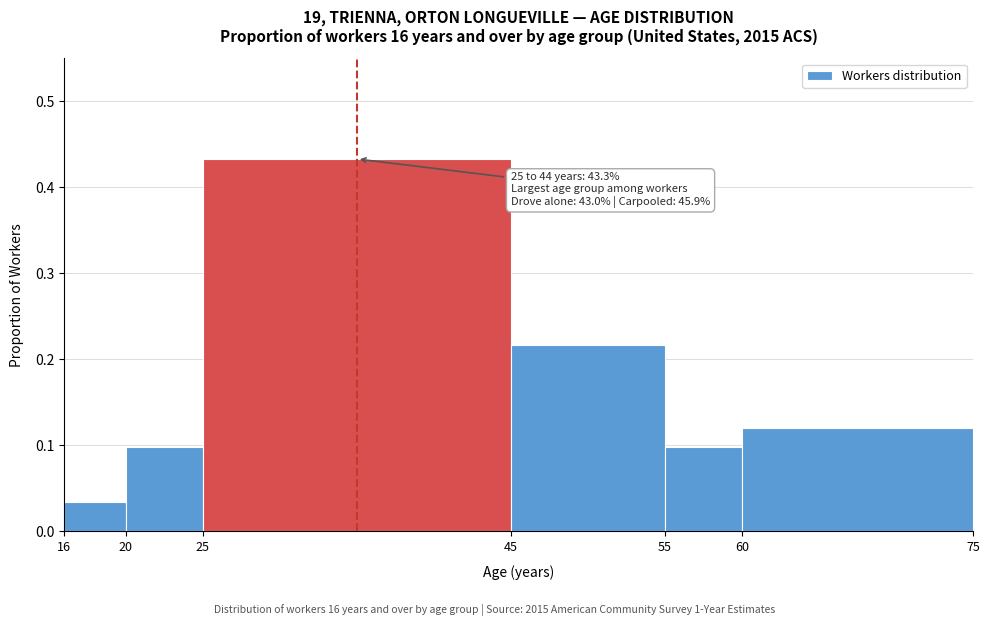

Over which range of the x-axis is the bar tallest?

25 to 45